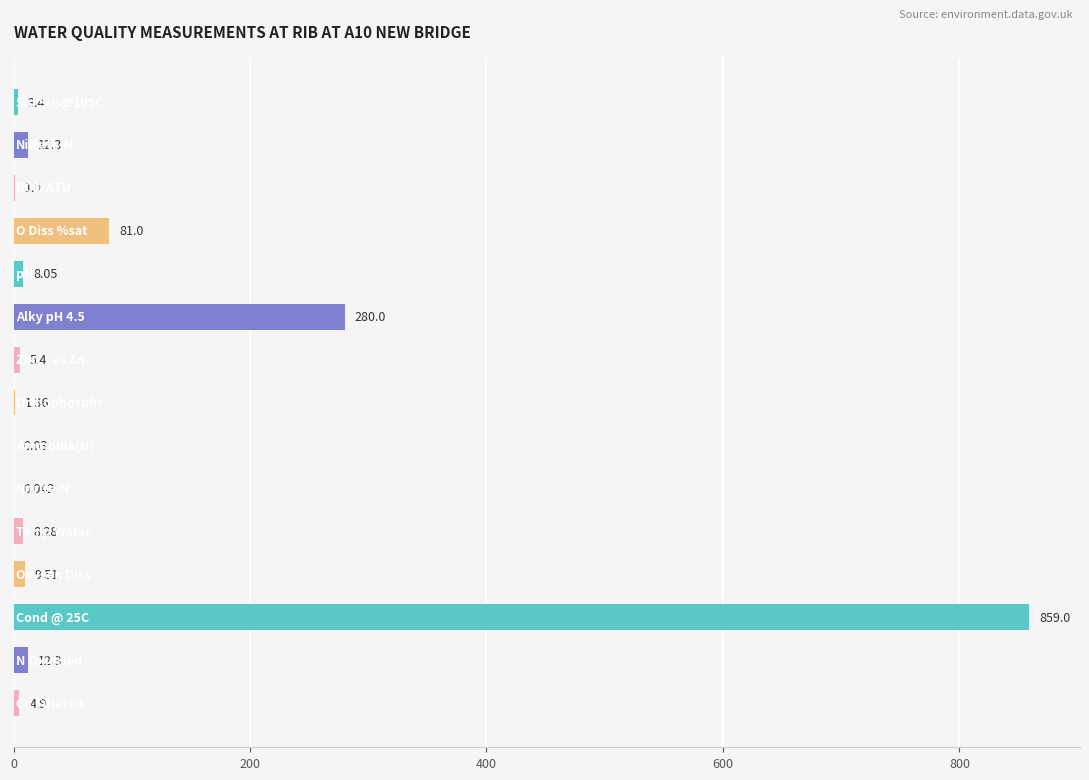

How many series are shown in this chart?

1